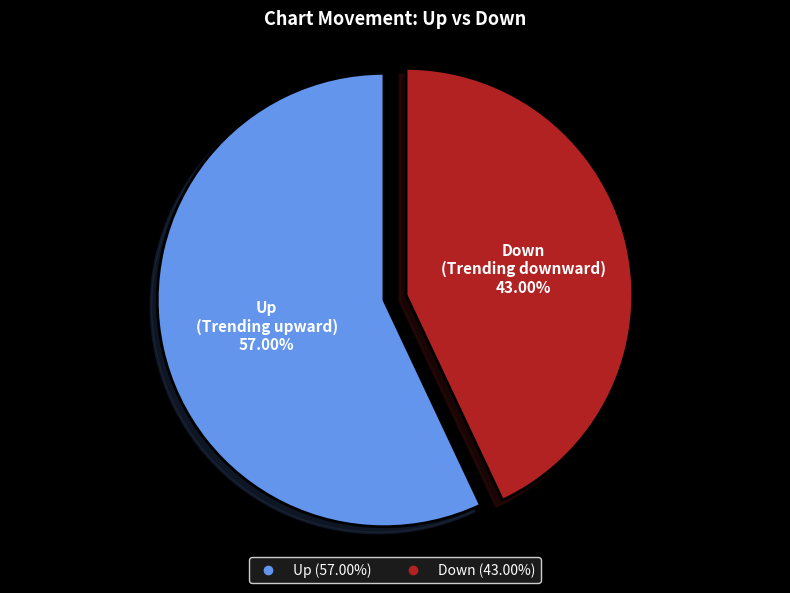

Count the number of slices in the pie.

2